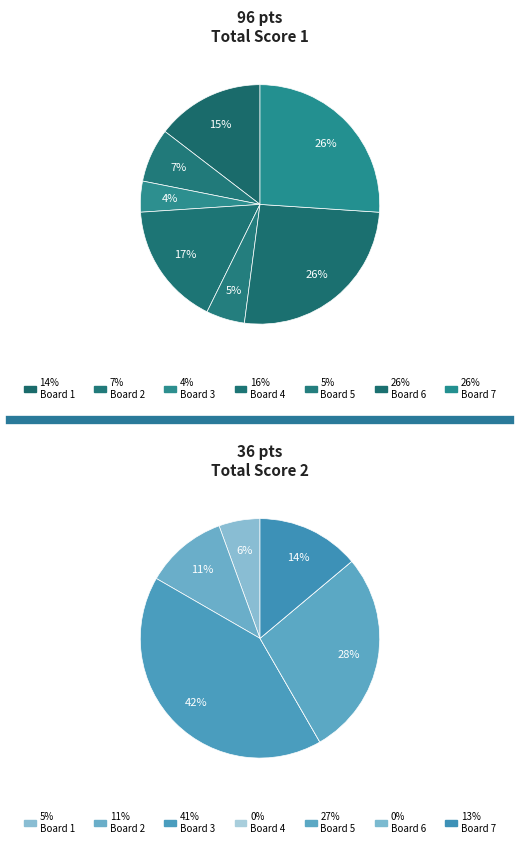

Do Board 1 and Board 4 together represent more than half of the pie?

No